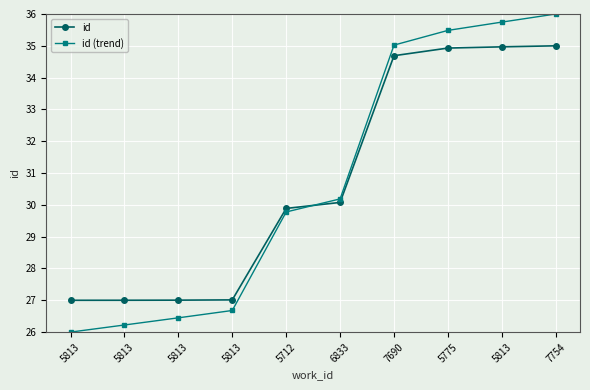

Where do id (trend) and id first cross each other?

5712 and 6833